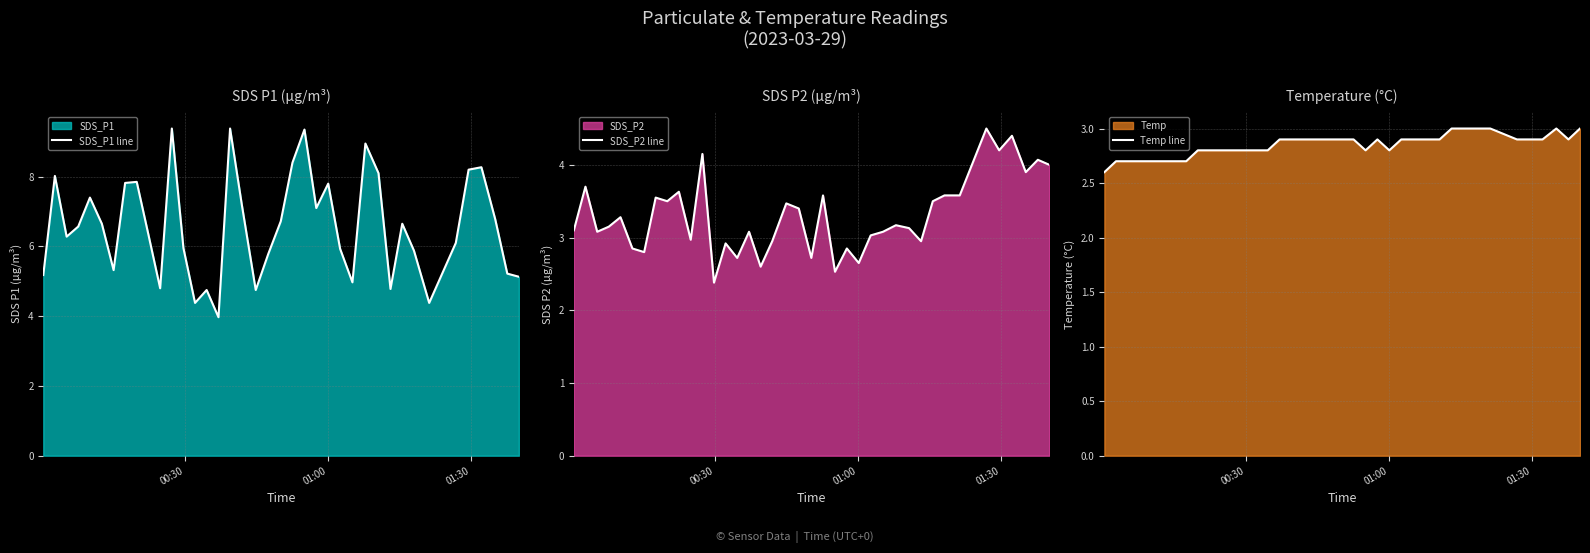

What is the maximum value for SDS_P1 line?

9.4